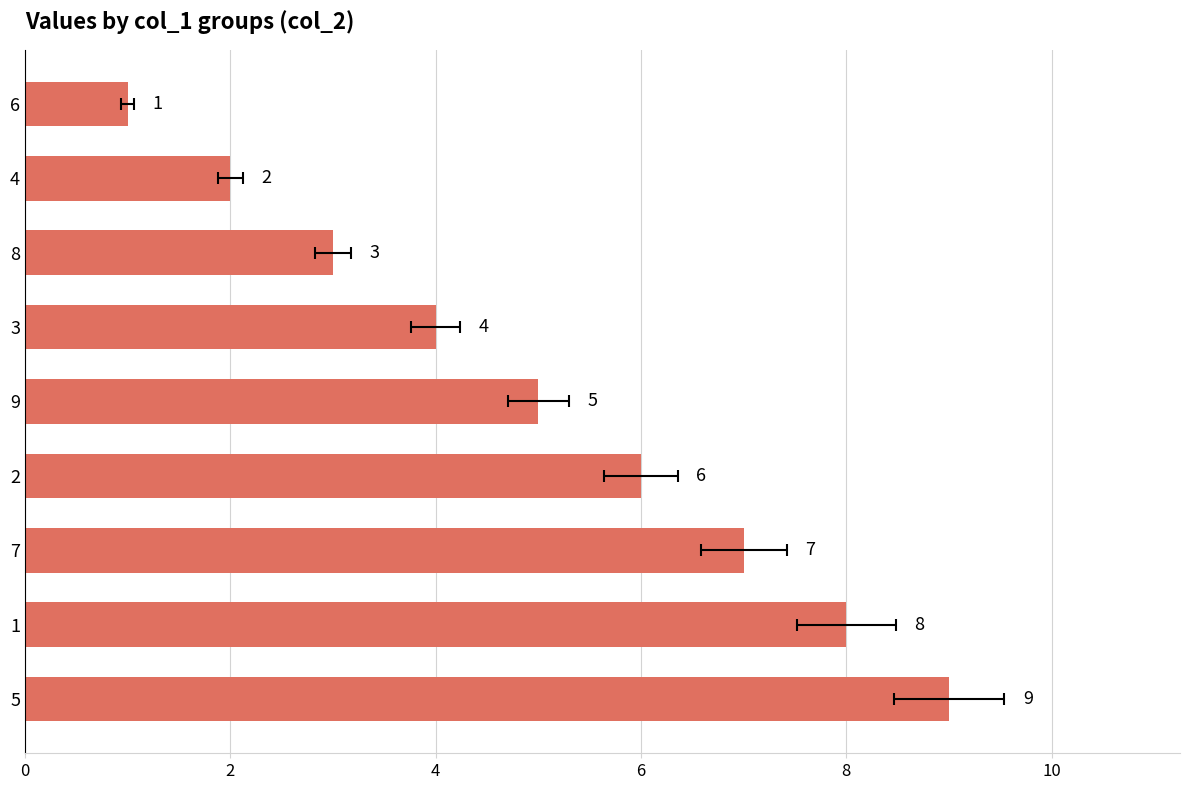

What is the difference between the maximum and minimum values?

8